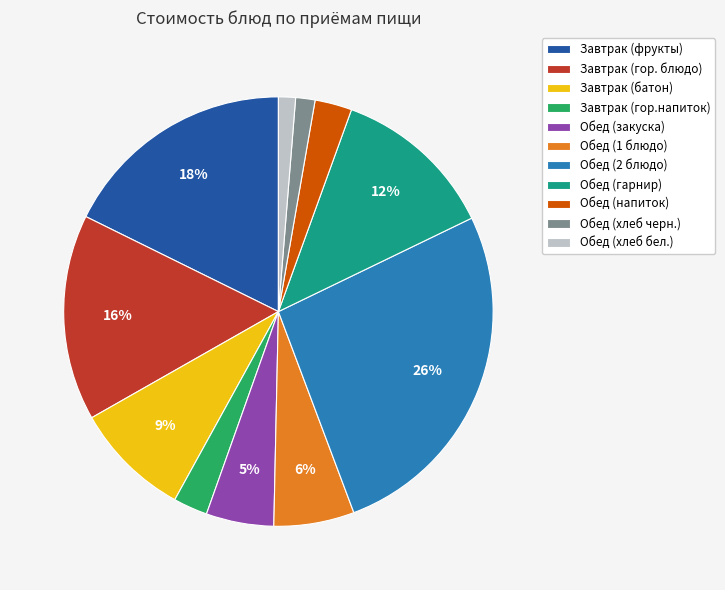

Is there any slice that represents more than half of the pie?

No